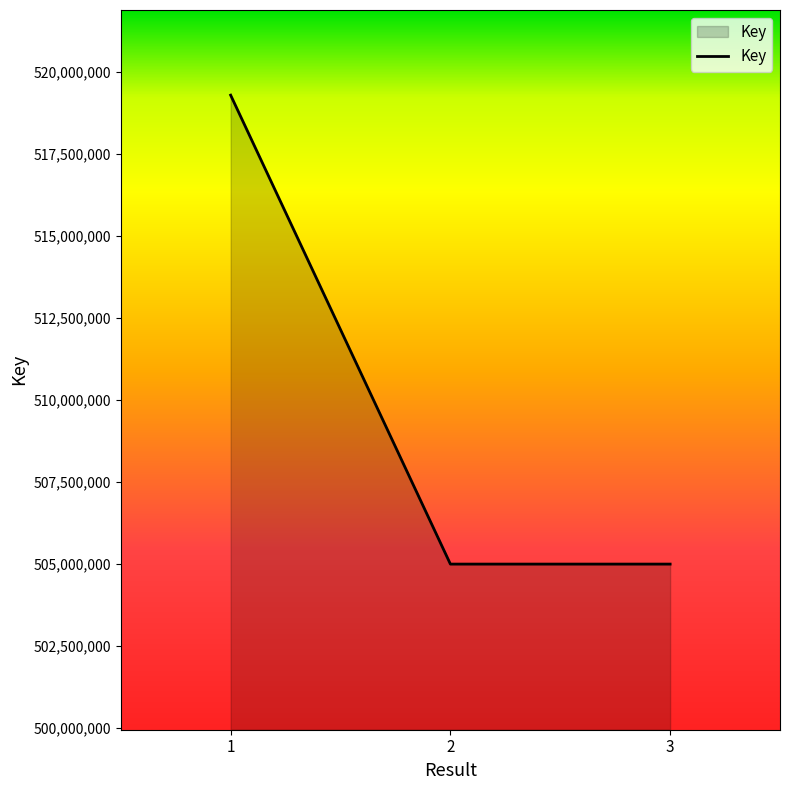

What is the change in value from 2 to 3?

-22